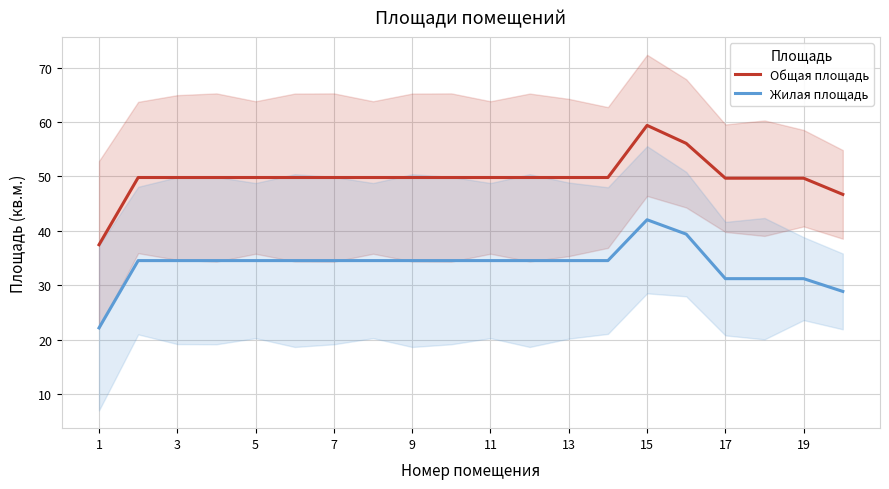

In Жилая площадь, how many points are higher than both neighbors (excluding endpoints)?

1